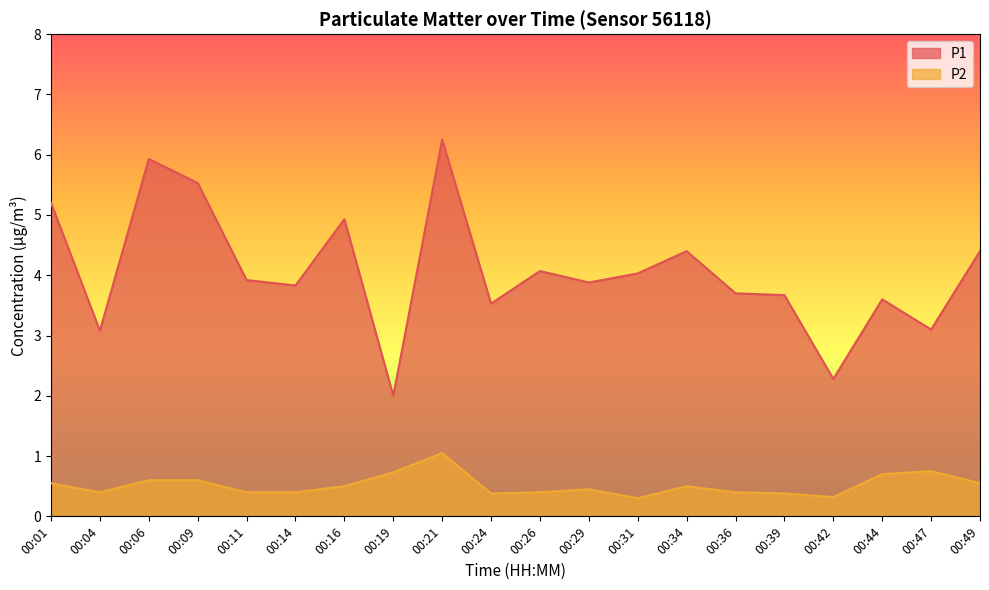

What is the highest value of the P2 series?

1.1